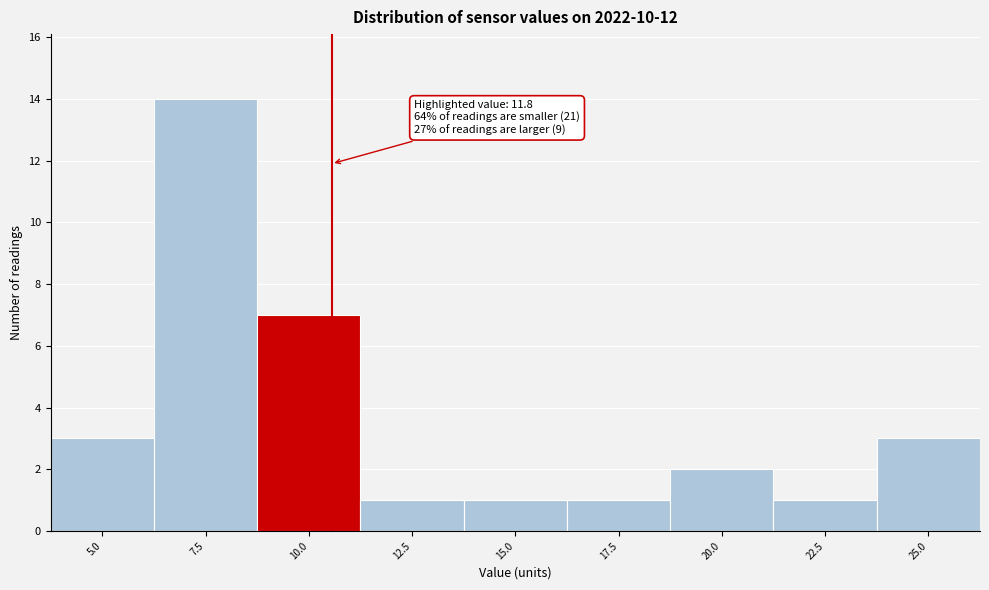

Reading left to right, transcribe all the data shown in this chart.

3	14	7	1	1	1	2	1	3